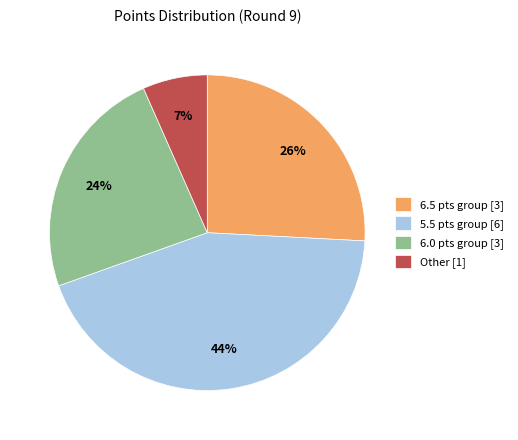

Count the number of slices in the pie.

4